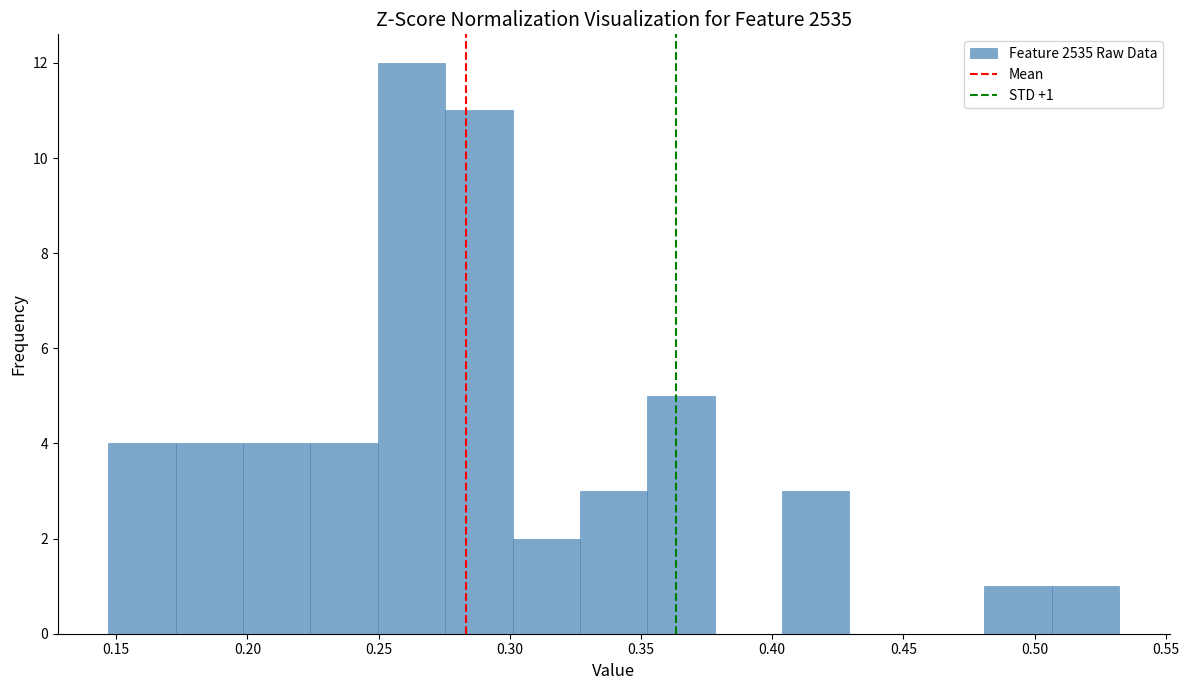

Which range on the x-axis has the tallest bar?

0.250 to 0.275